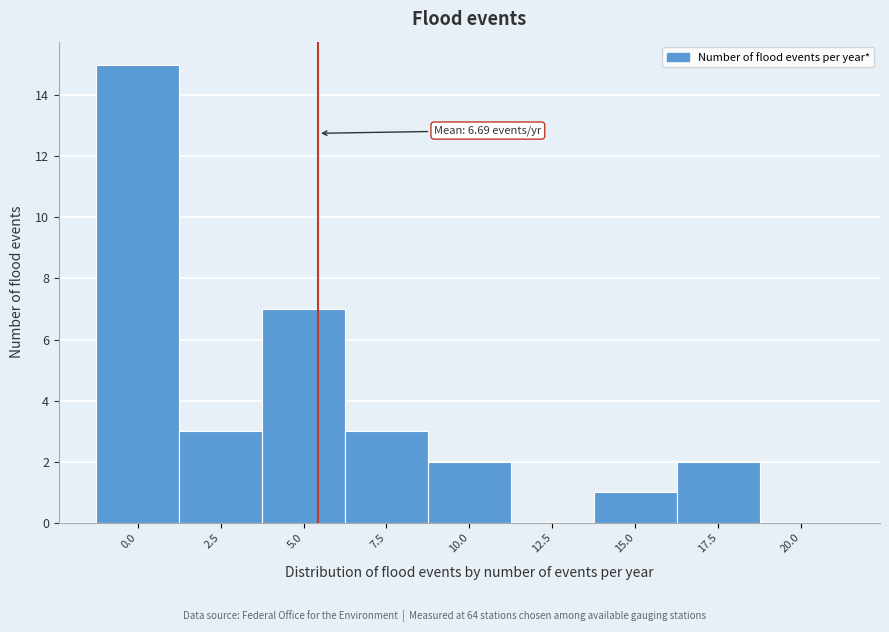

Reading left to right, list all the values displayed in this chart.

0.0=15	2.5=3	5.0=7	7.5=3	10.0=2	12.5=0	15.0=1	17.5=2	20.0=0